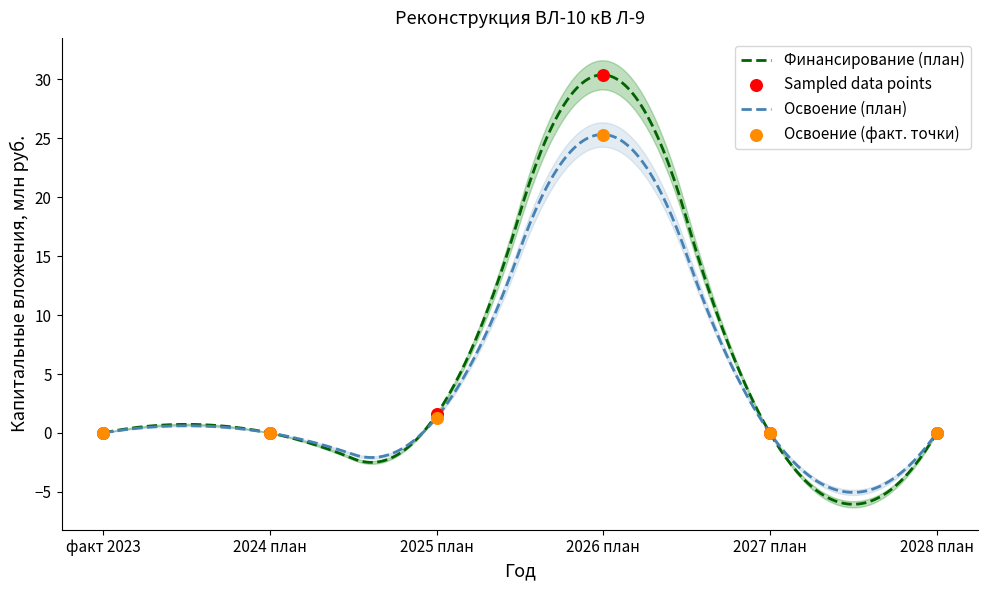

Which series reaches the maximum Y coordinate?

Финансирование (план)